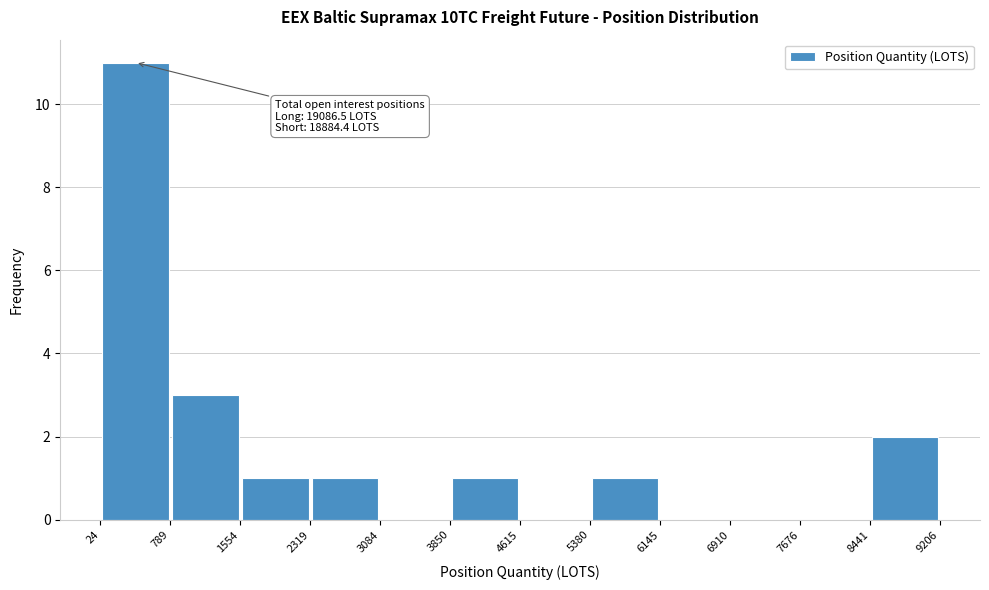

Which range on the x-axis has the tallest bar?

24 to 789